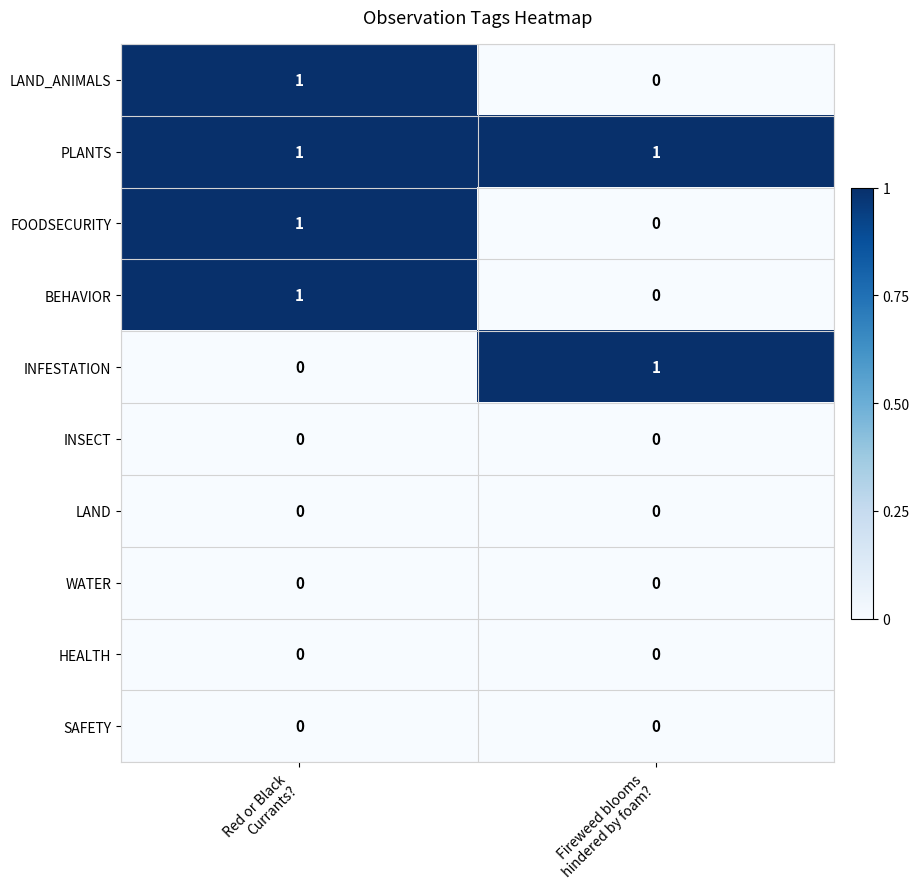

Count the number of data series in this chart.

10